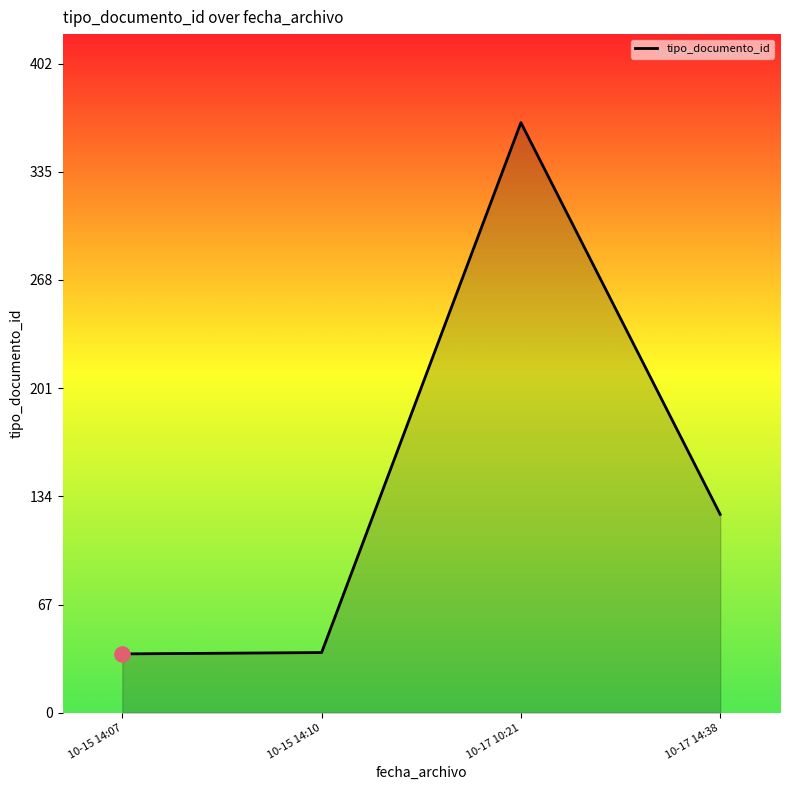

Between 10-15 14:07 and 10-17 10:21, which is larger?

10-17 10:21